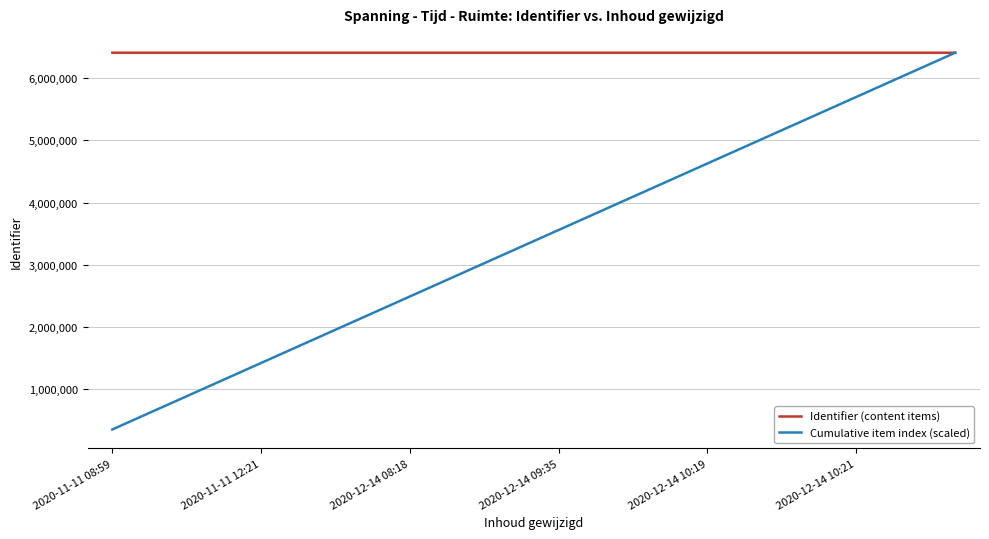

What is the sum of all Cumulative item index (scaled) values?

60847224.5